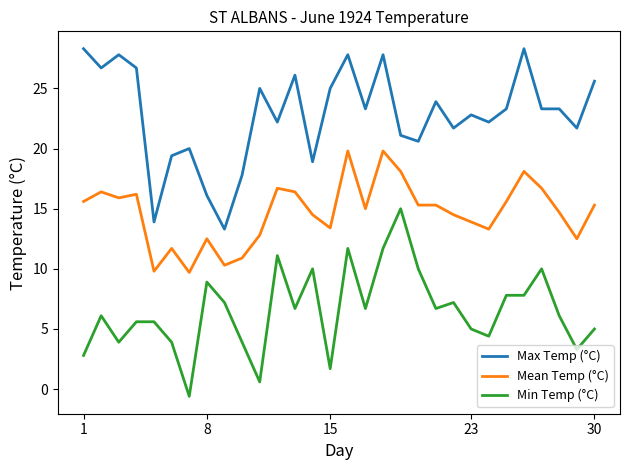

What is the difference between the maximum and minimum values in the Min Temp (°C) series?

15.6